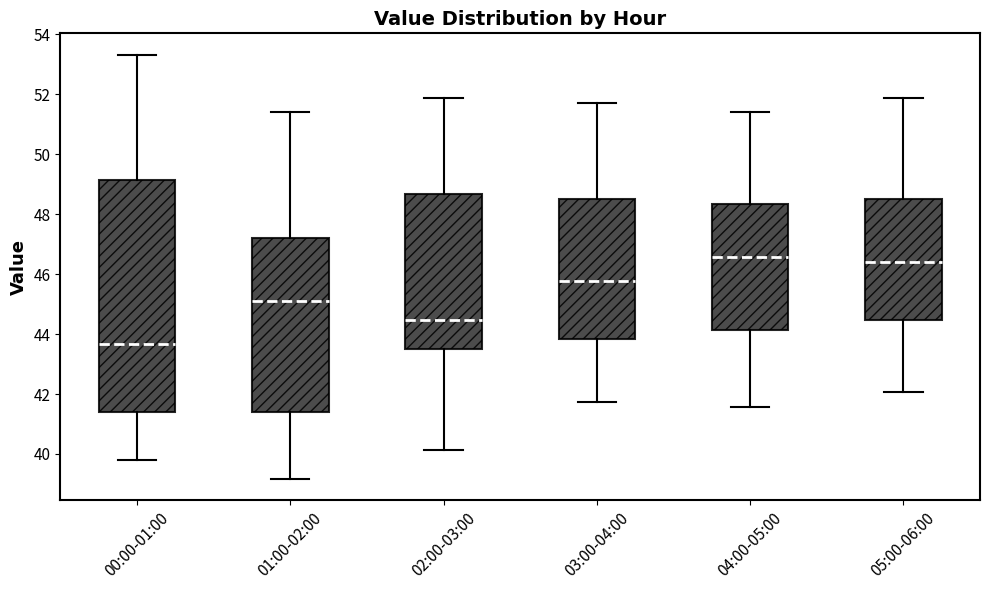

Reading left to right, read every box against the y-axis: the position of its median line, the range the box covers, and the ends of its whiskers. The values are not printed on the chart, so give them approximately, as read against the axis.

00:00-01:00: median 43.6, box 41.4 to 49.2, whiskers 39.8 to 53.4
01:00-02:00: median 45.2, box 41.4 to 47.2, whiskers 39.2 to 51.4
02:00-03:00: median 44.4, box 43.6 to 48.6, whiskers 40.2 to 51.8
03:00-04:00: median 45.8, box 43.8 to 48.6, whiskers 41.8 to 51.8
04:00-05:00: median 46.6, box 44.2 to 48.4, whiskers 41.6 to 51.4
05:00-06:00: median 46.4, box 44.4 to 48.6, whiskers 42.0 to 51.8